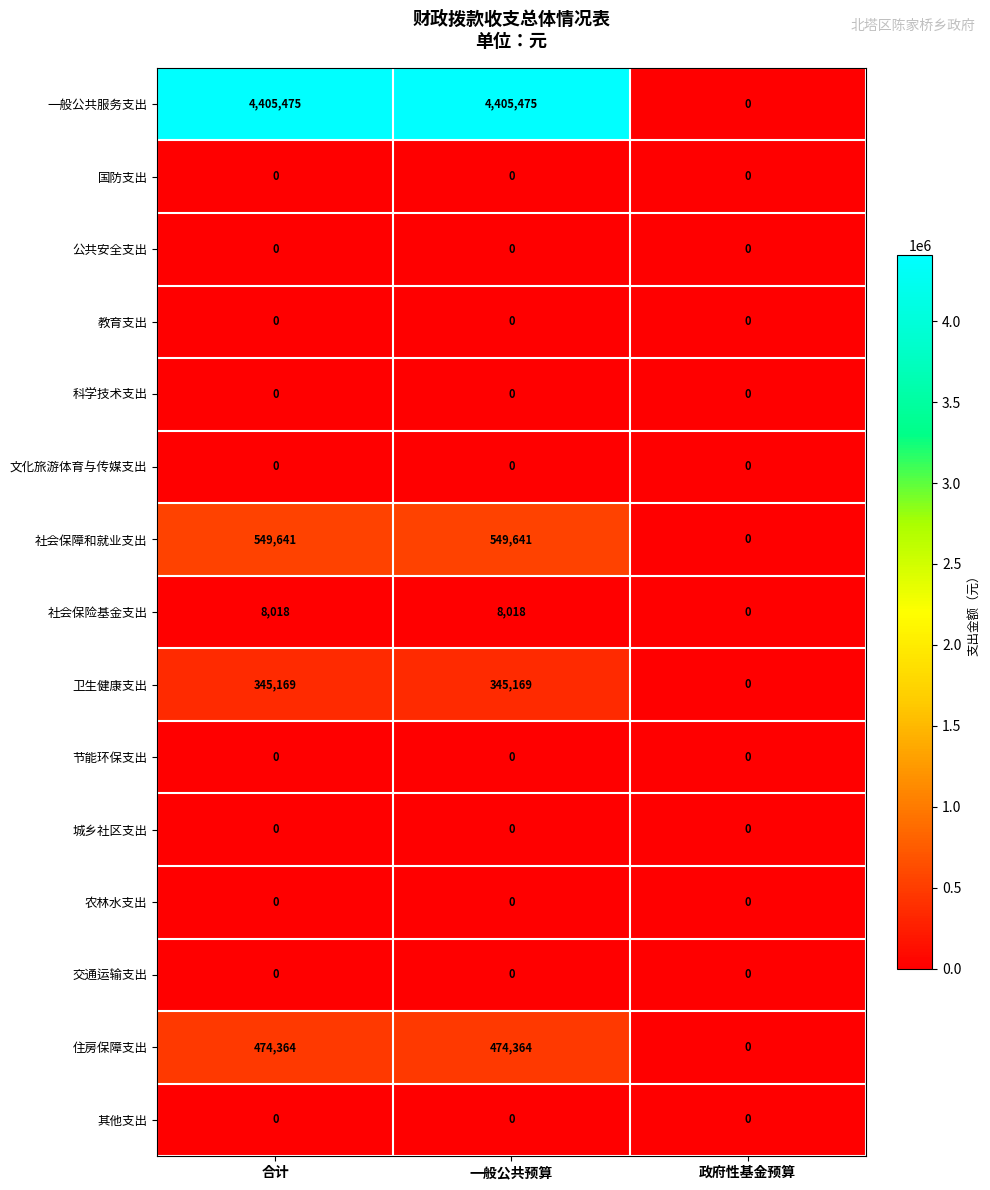

At which label does 社会保障和就业支出 reach its minimum?

政府性基金预算